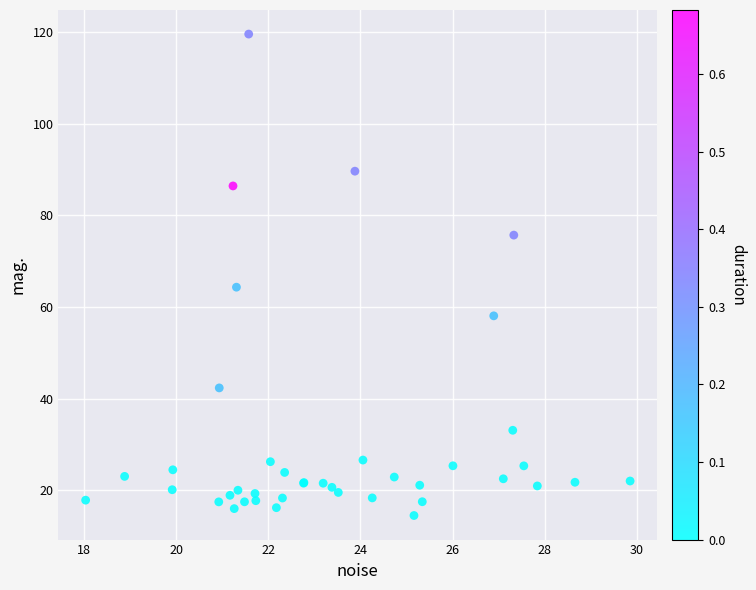

What Y value in the scatter plot is closest to 67?

64.3